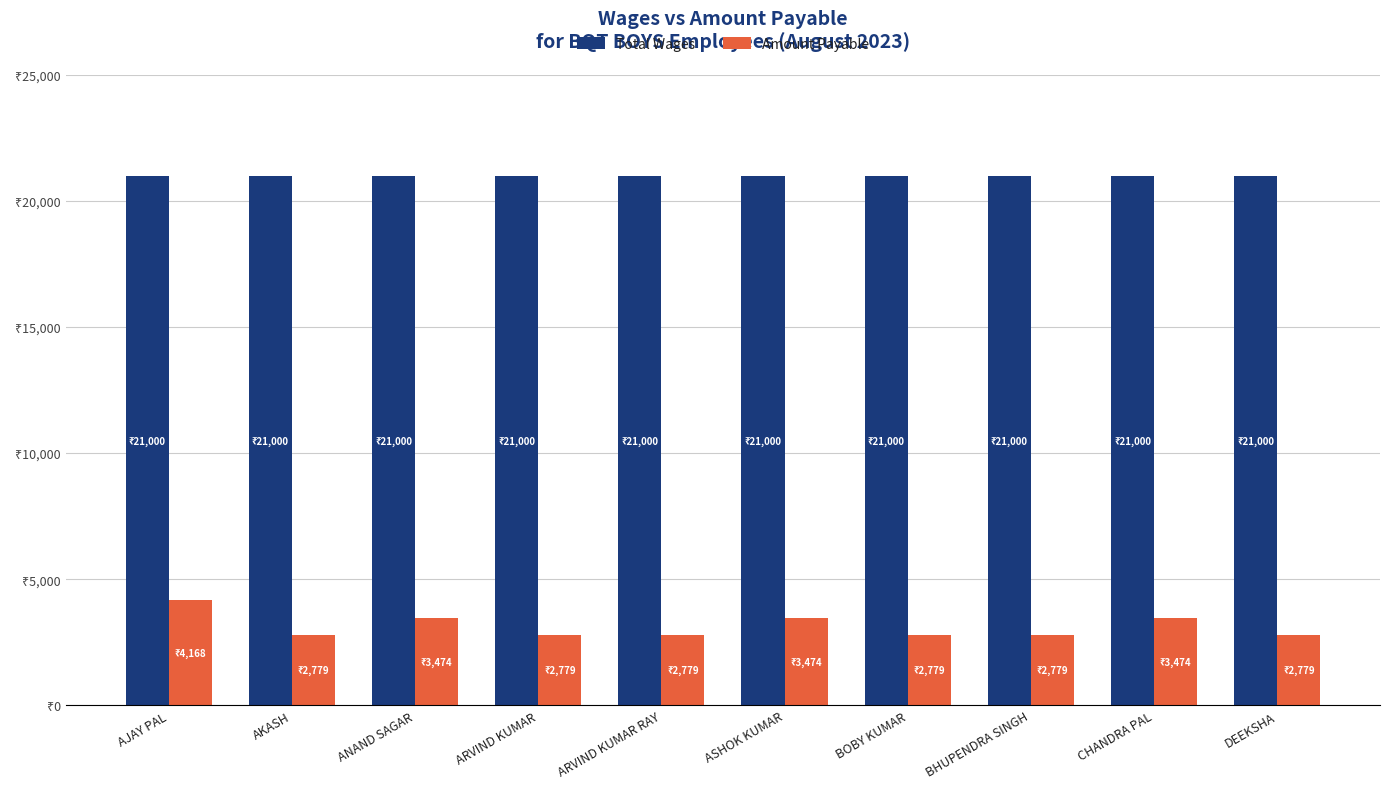

What is the label of the 3rd bar from the left?

ANAND SAGAR